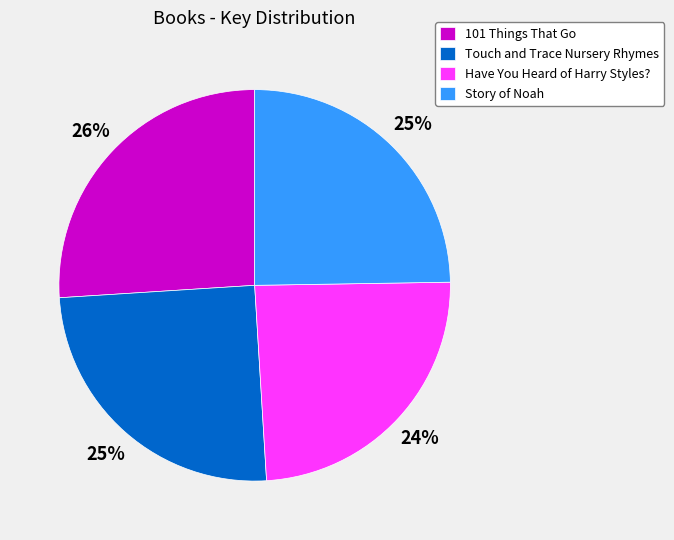

To the nearest percent, what portion does Story of Noah represent?

25%